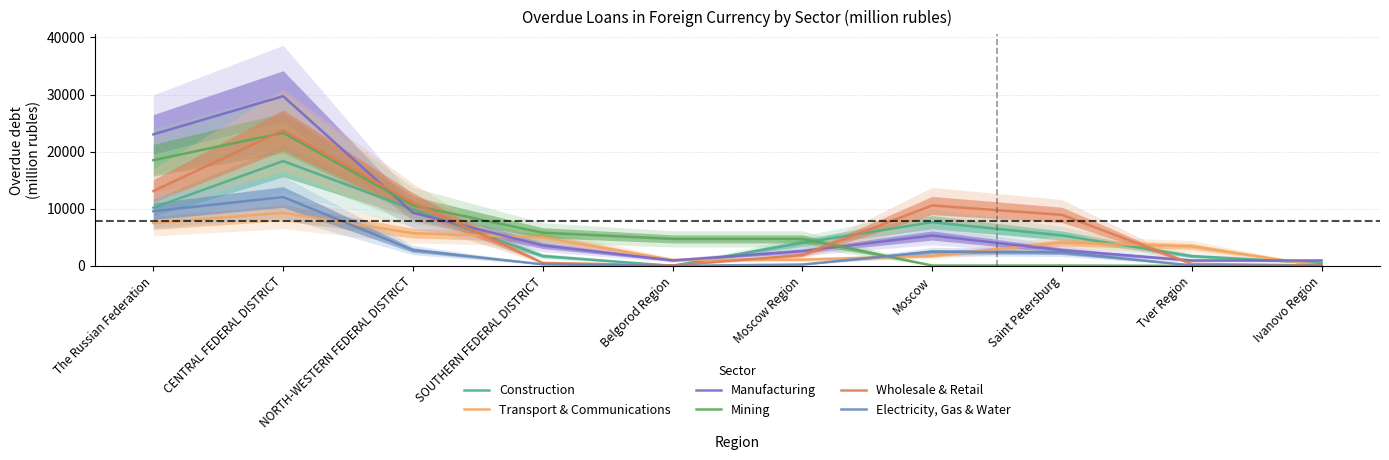

What is the greatest value displayed?

29706.0